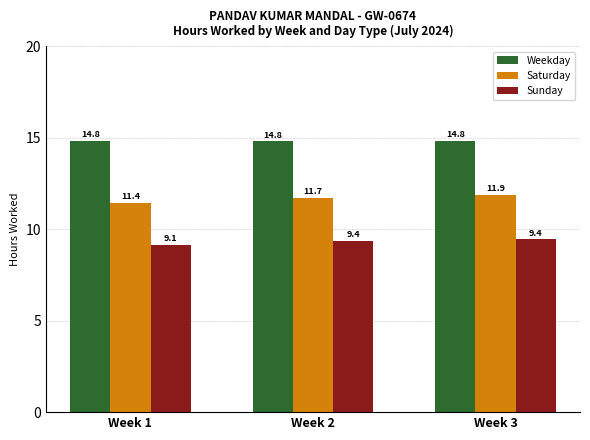

At how many categories does at least one series exceed 9?

3